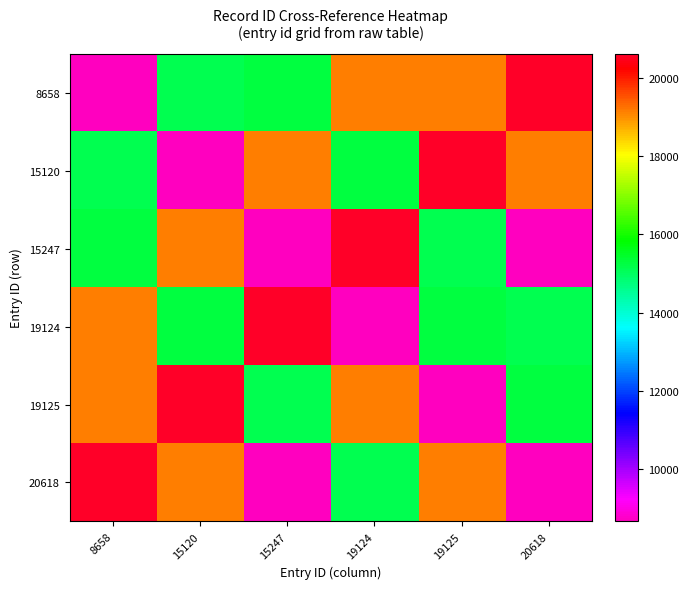

Reading left to right, extract all data points from this chart.

8658: 8658=8658	15120=15120	15247=15247	19124=19124	19125=19125	20618=20618
15120: 8658=15120	15120=8658	15247=19124	19124=15247	19125=20618	20618=19125
15247: 8658=15247	15120=19124	15247=8658	19124=20618	19125=15120	20618=8658
19124: 8658=19124	15120=15247	15247=20618	19124=8658	19125=15247	20618=15120
19125: 8658=19125	15120=20618	15247=15120	19124=19125	19125=8658	20618=15247
20618: 8658=20618	15120=19125	15247=8658	19124=15120	19125=19124	20618=8658